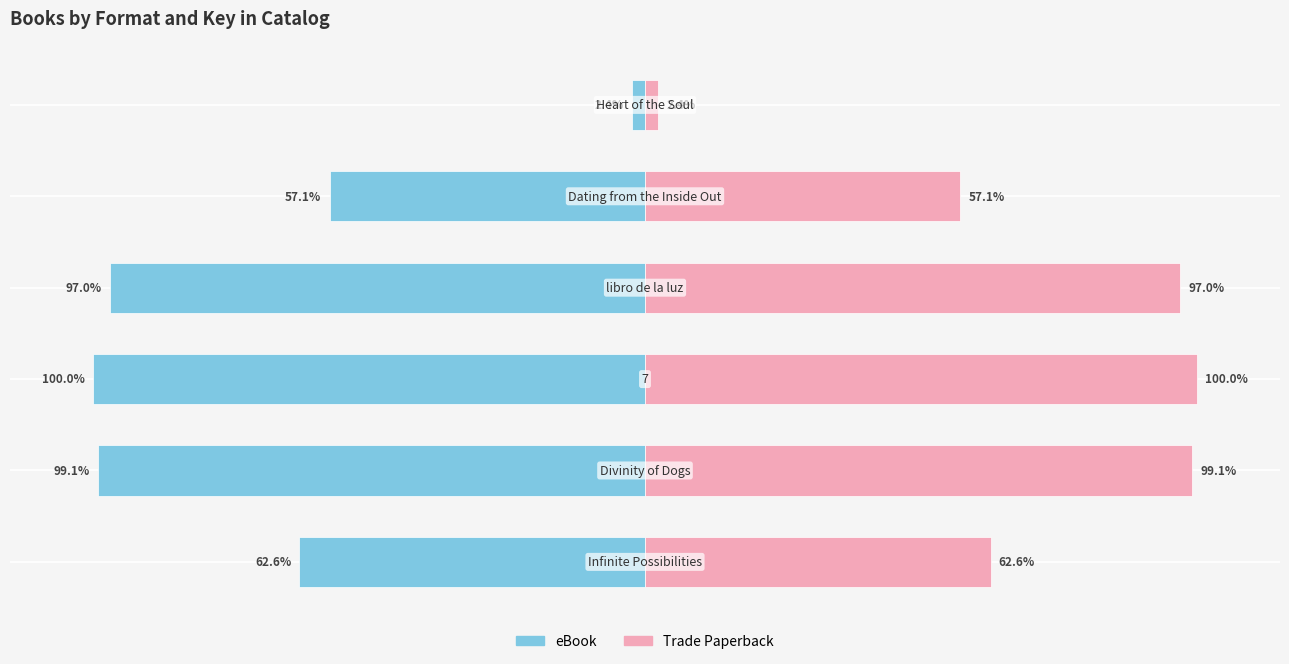

What is the value of the eBook bar at the 2nd from the left?

-99.1